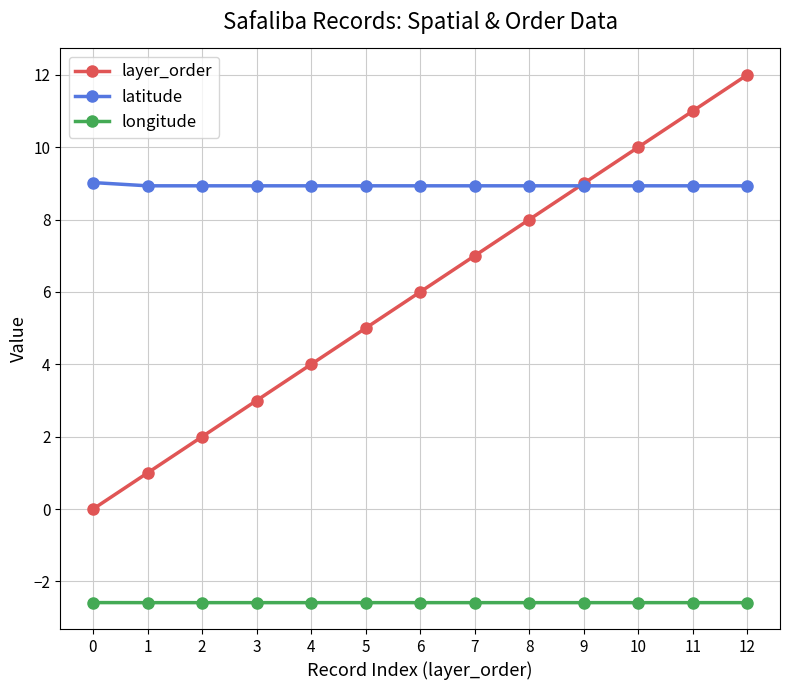

Is it true that latitude equals 8.9 at 3?

True